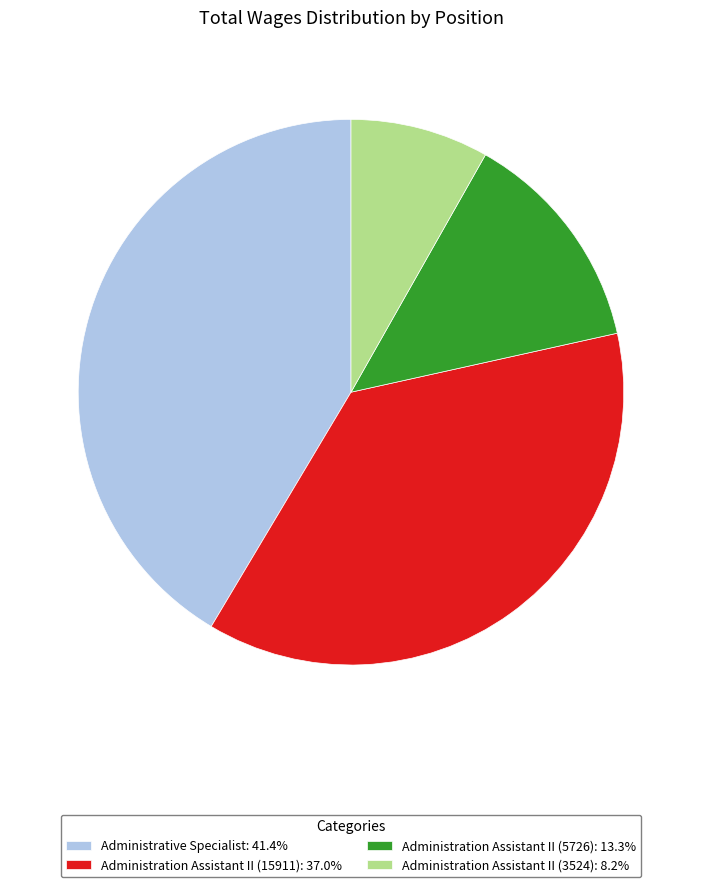

Rank the categories by value from lowest to highest.

Administration Assistant II (3524), Administration Assistant II (5726), Administration Assistant II (15911), Administrative Specialist